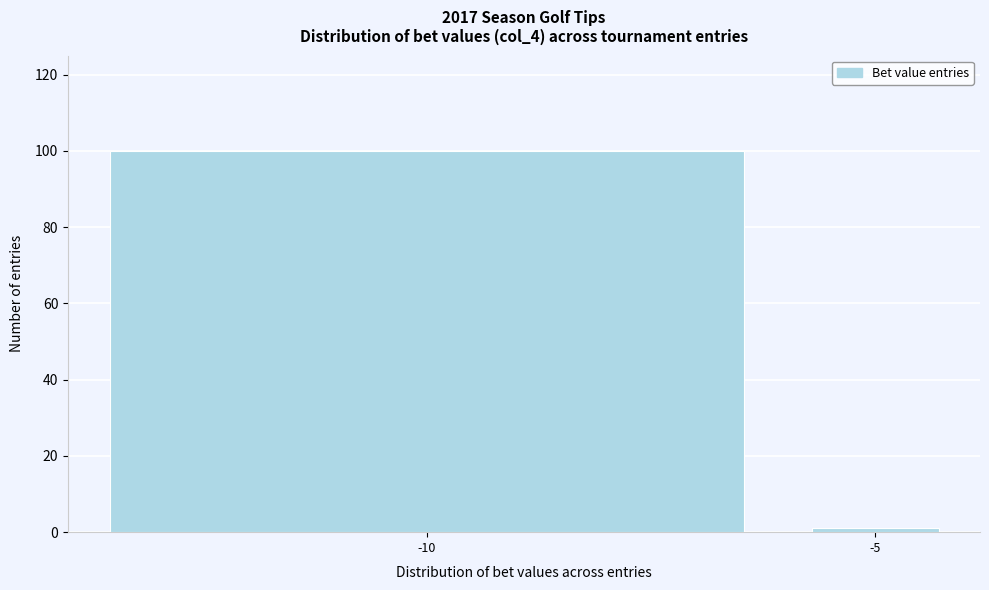

Reading right to left, list all the values displayed in this chart.

-5=1	-10=100